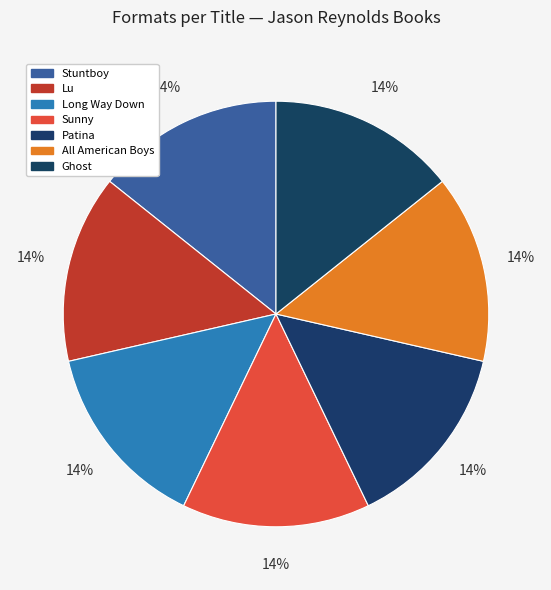

How many slices are in this pie chart?

7